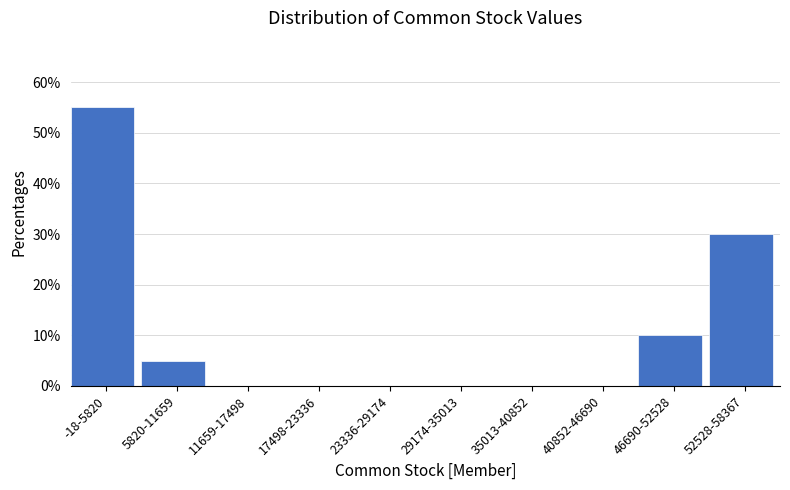

Reading left to right, extract all data points from this chart.

-18-5820=55.0	5820-11659=5.0	11659-17498=0.0	17498-23336=0.0	23336-29174=0.0	29174-35013=0.0	35013-40852=0.0	40852-46690=0.0	46690-52528=10.0	52528-58367=30.0